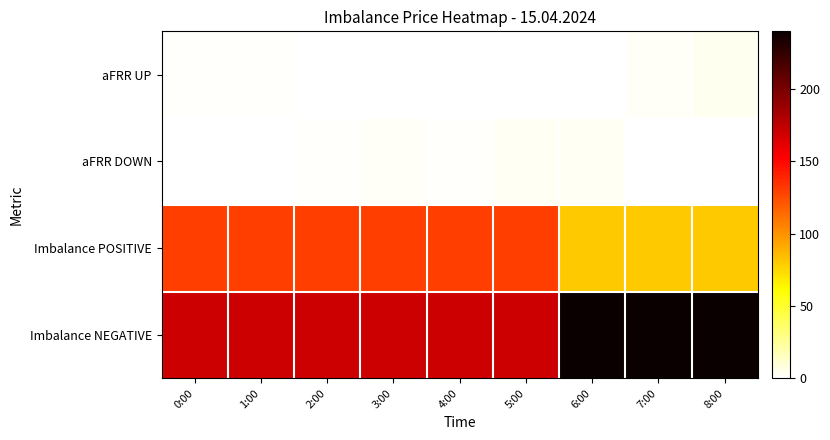

Which category has the lowest value across all series?

2:00